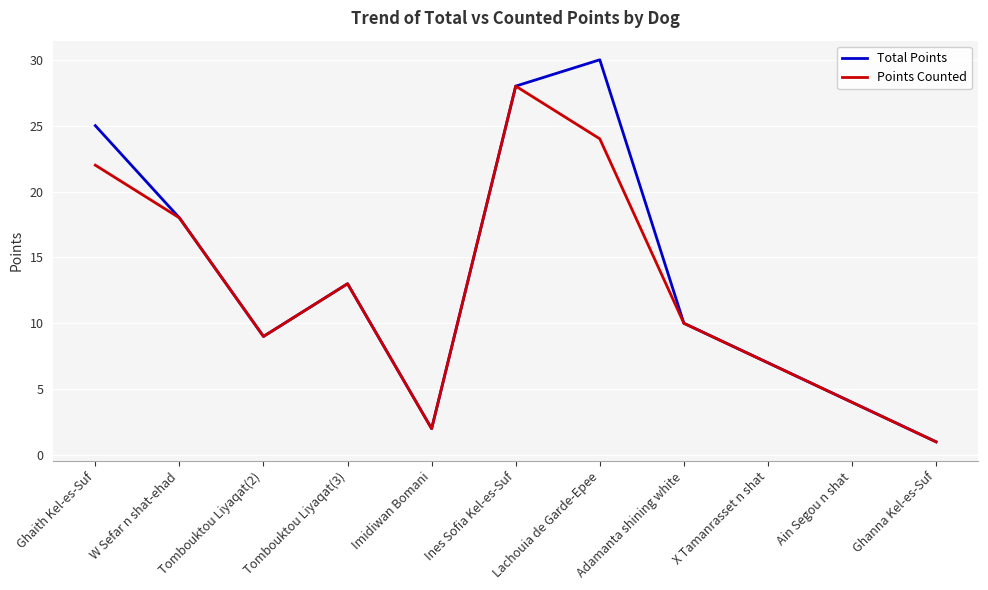

Reading right to left, list all the values displayed in this chart.

Total Points: 1	4	7	10	30	28	2	13	9	18	25
Points Counted: 1	4	7	10	24	28	2	13	9	18	22